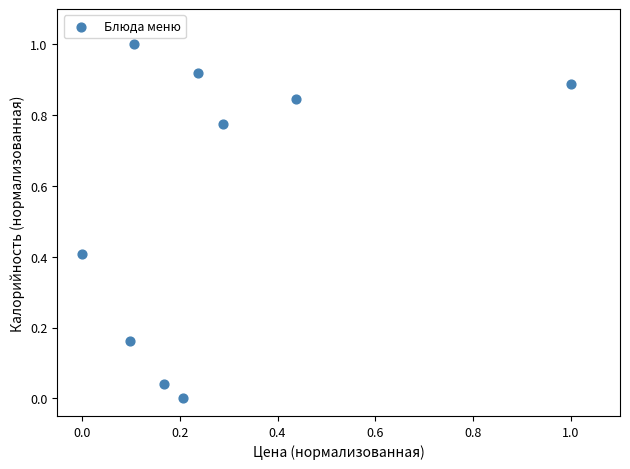

What is the range of X values (max minus min)?

1.0